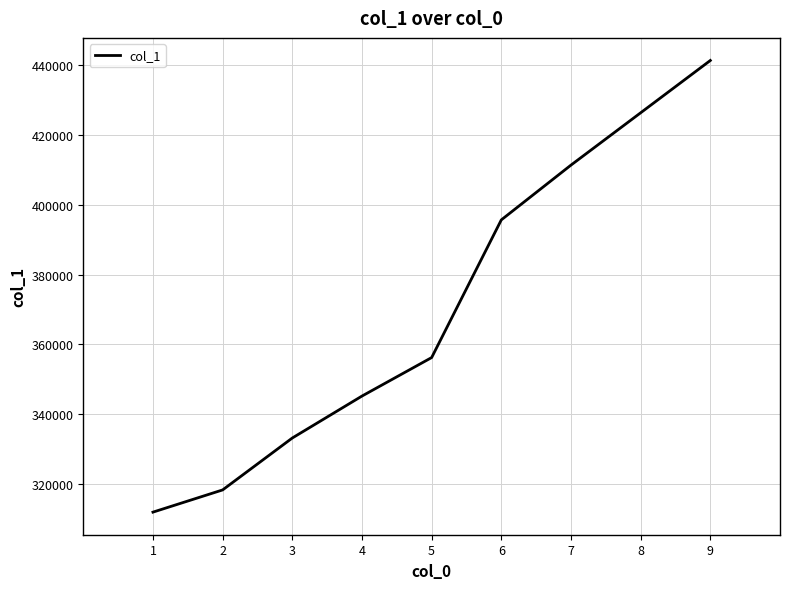

What is the sum of the values at 3 and 7?

744481